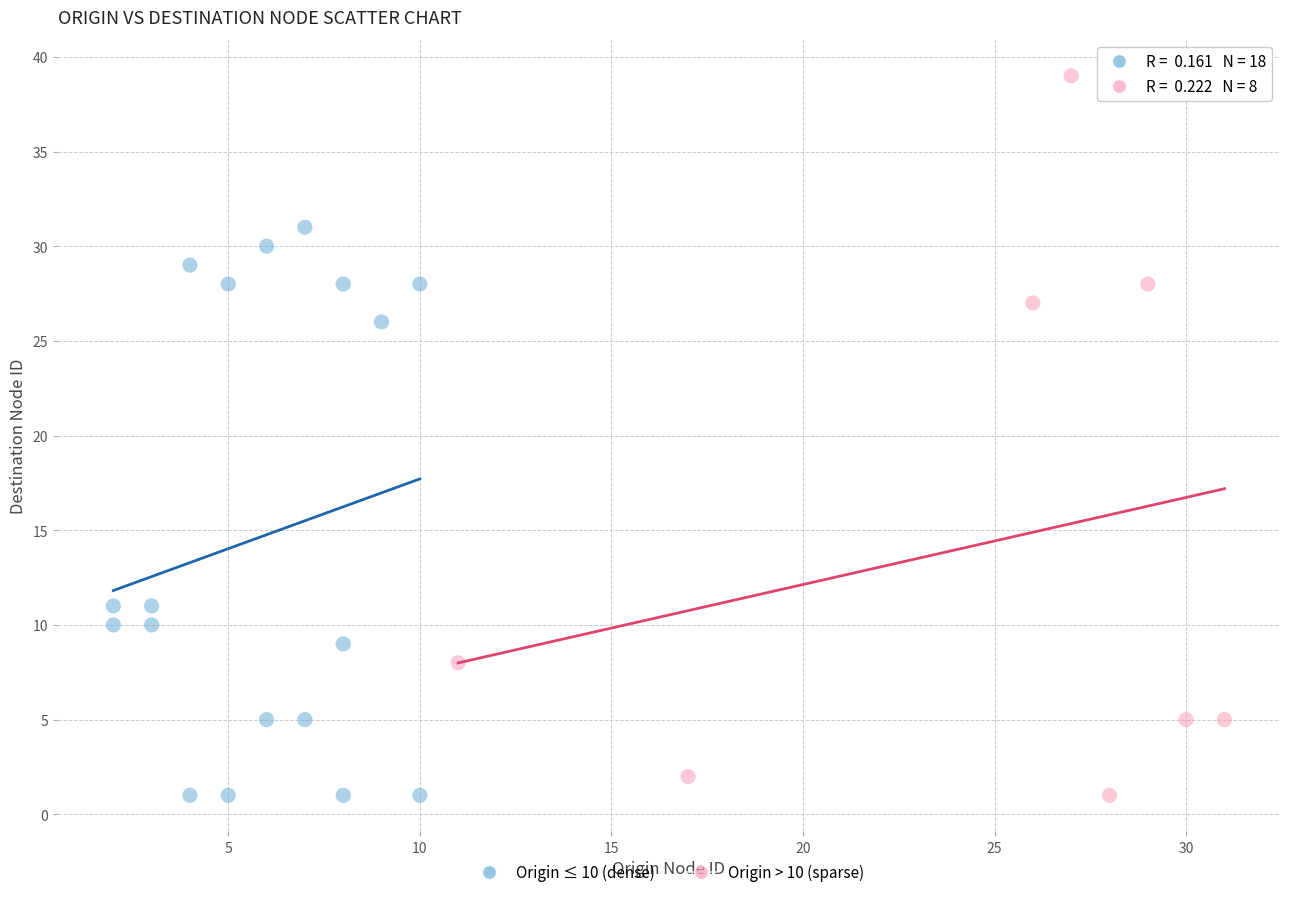

Which series has the largest Y range (max minus min)?

Origin > 10 (sparse)